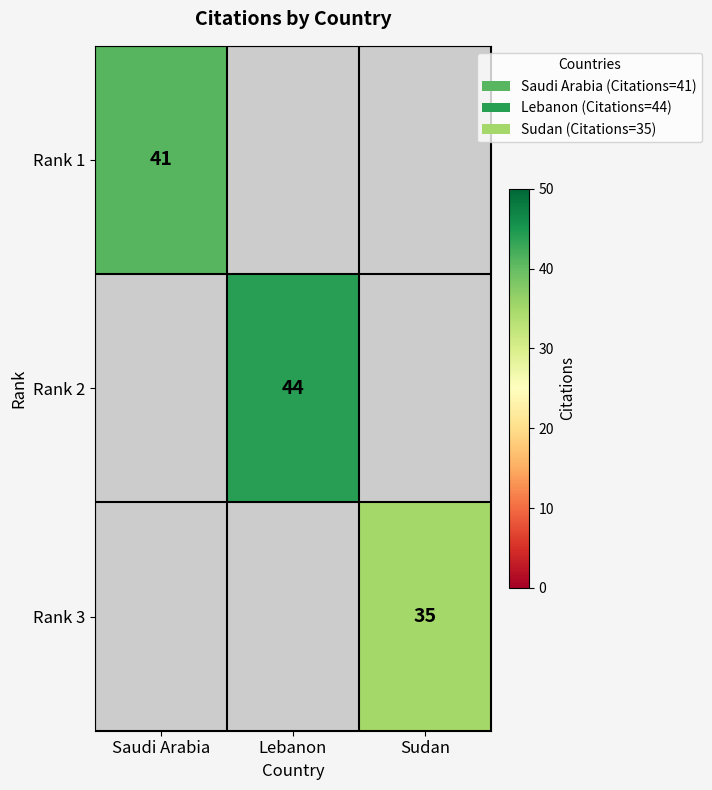

Is it true that Rank 3 equals 60.1 at Sudan?

False